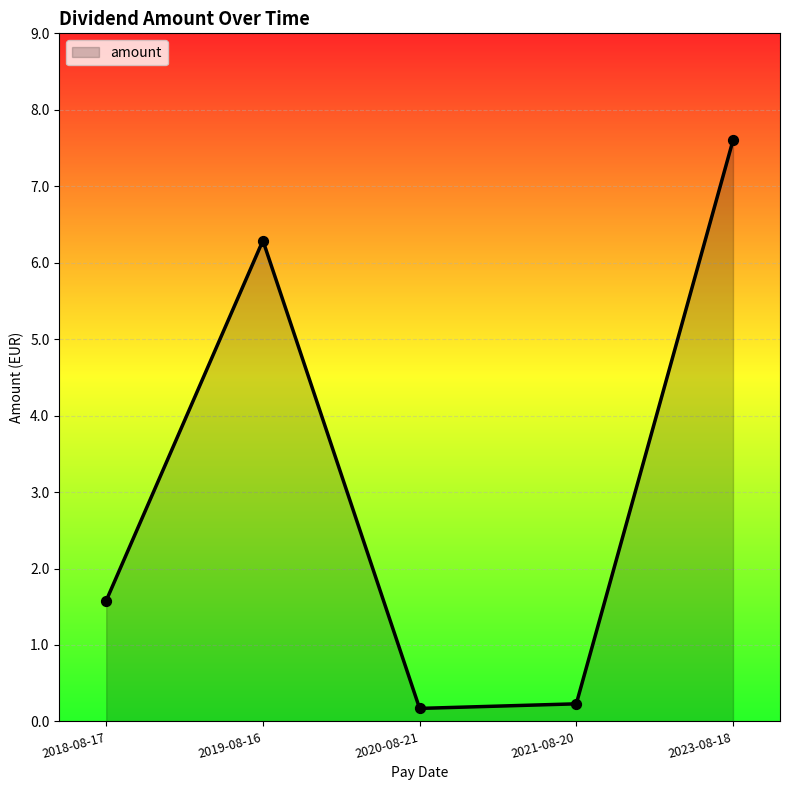

What is the change in value from 2018-08-17 to 2023-08-18?

+6.0